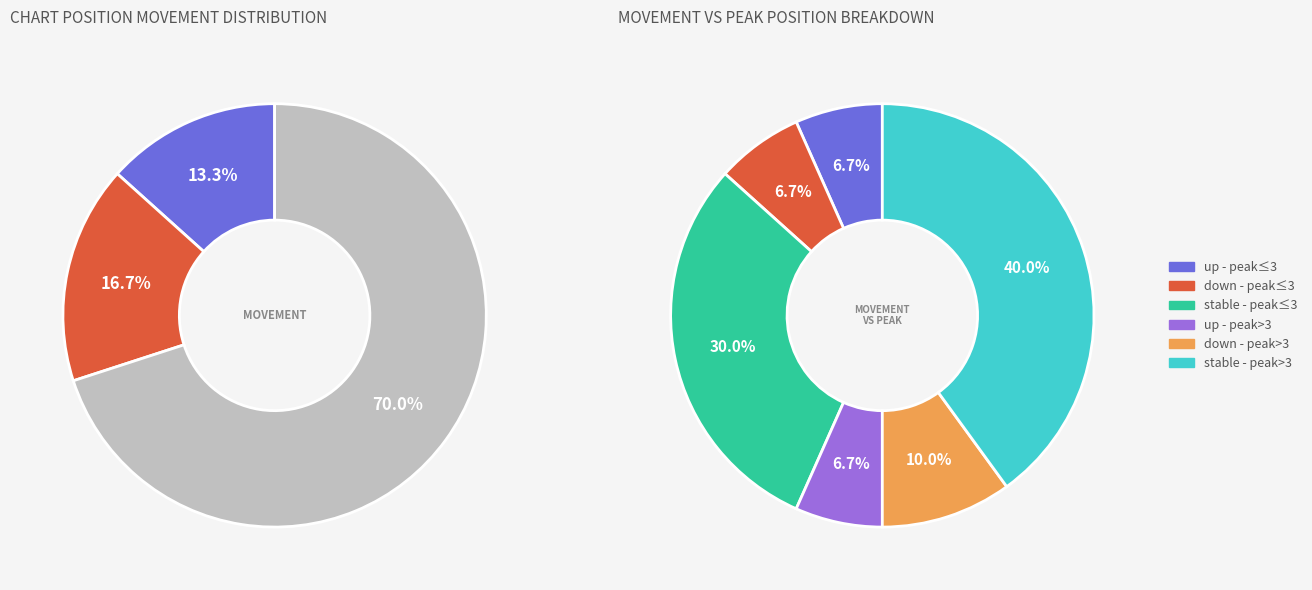

To the nearest percent, what is the combined percentage of down and -?

87%